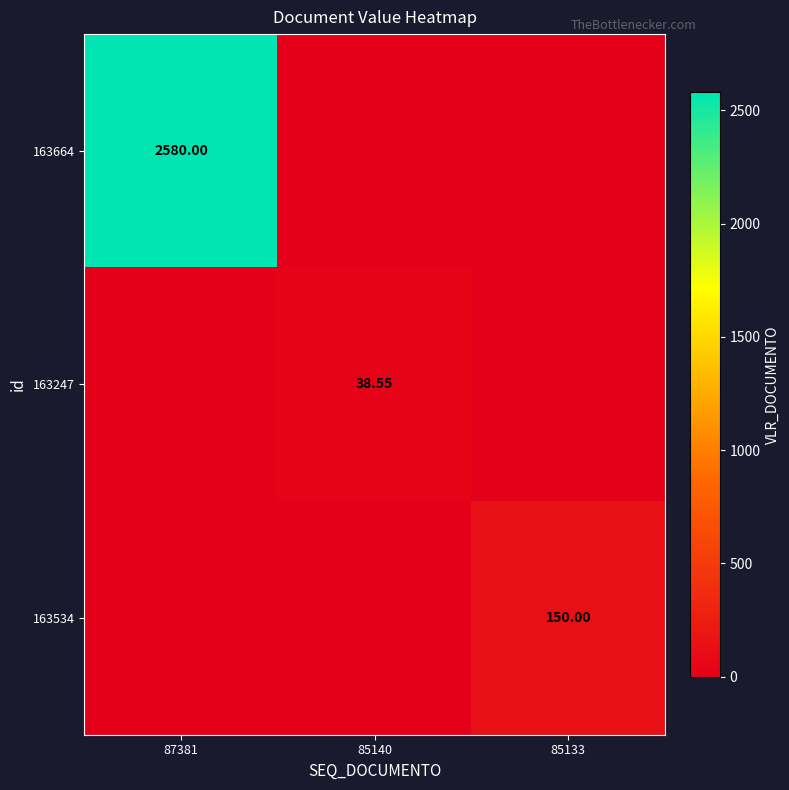

The 163534 series shows -77.6 at 85140. True or false?

False